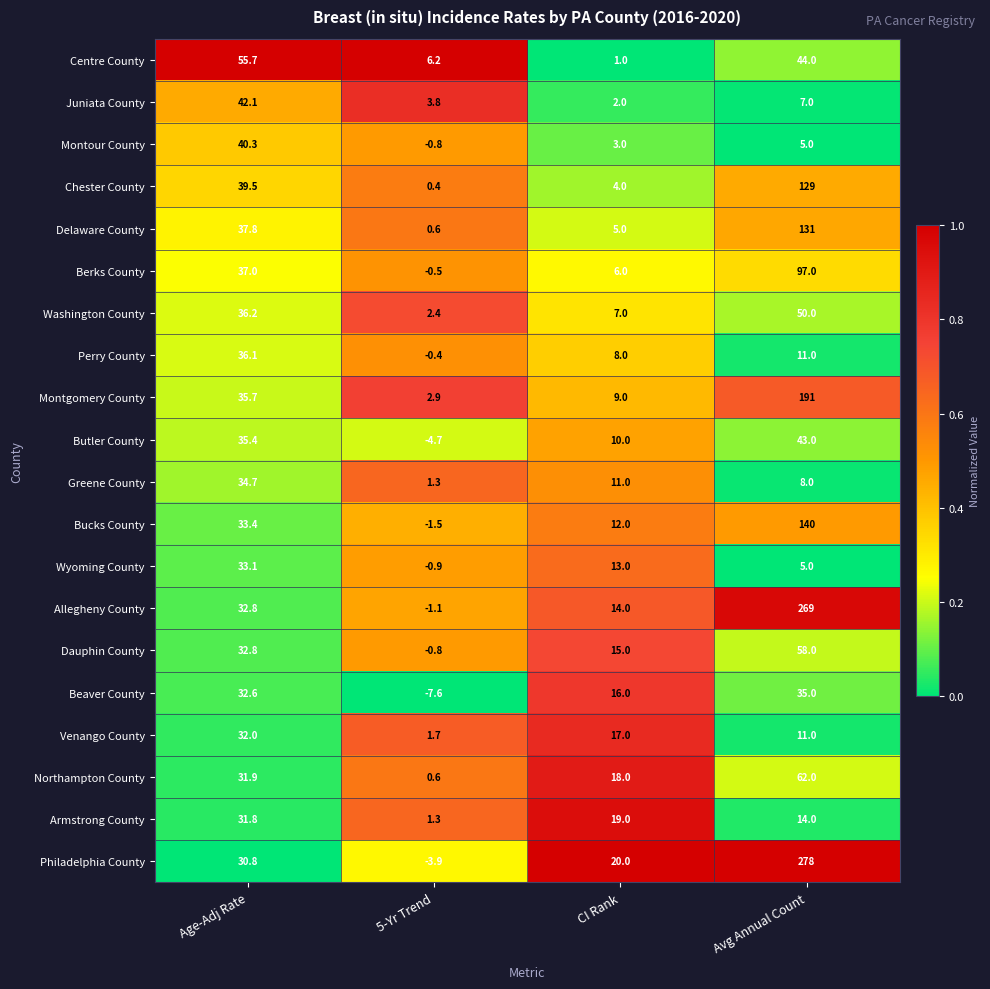

Which label corresponds to the largest value in the chart?

Avg Annual Count